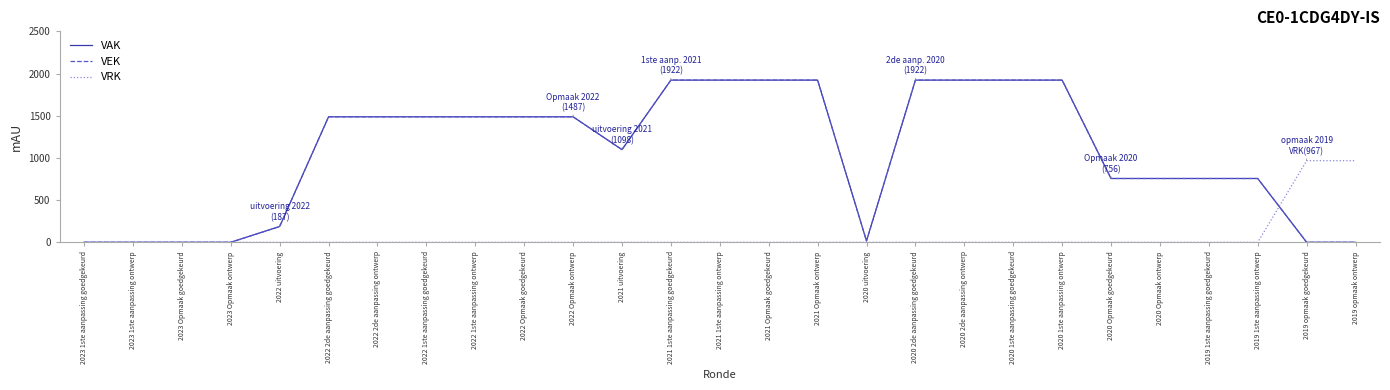

What is the label of the 6th point from the left?

2022 2de aanpassing goedgekeurd